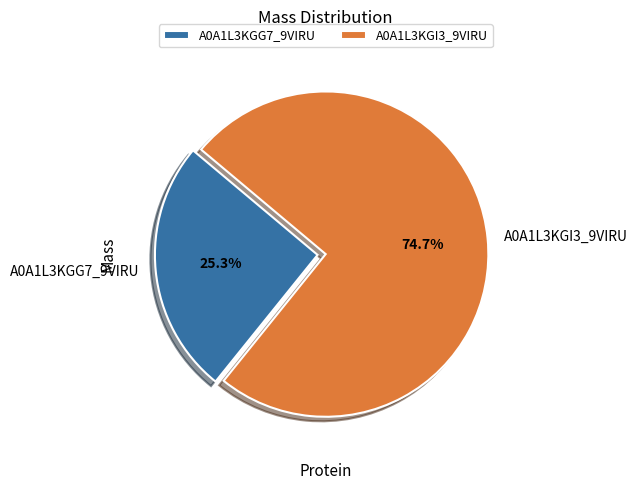

To the nearest percent, what is the combined percentage of A0A1L3KGG7_9VIRU and A0A1L3KGI3_9VIRU?

100%